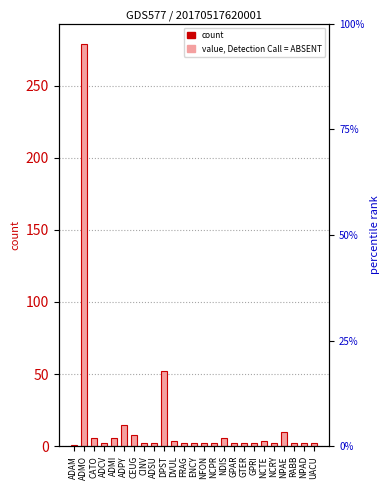

Reading left to right, list all the values displayed in this chart.

1	279	6	2	6	15	8	2	2	52	4	2	2	2	2	6	2	2	2	4	2	10	2	2	2